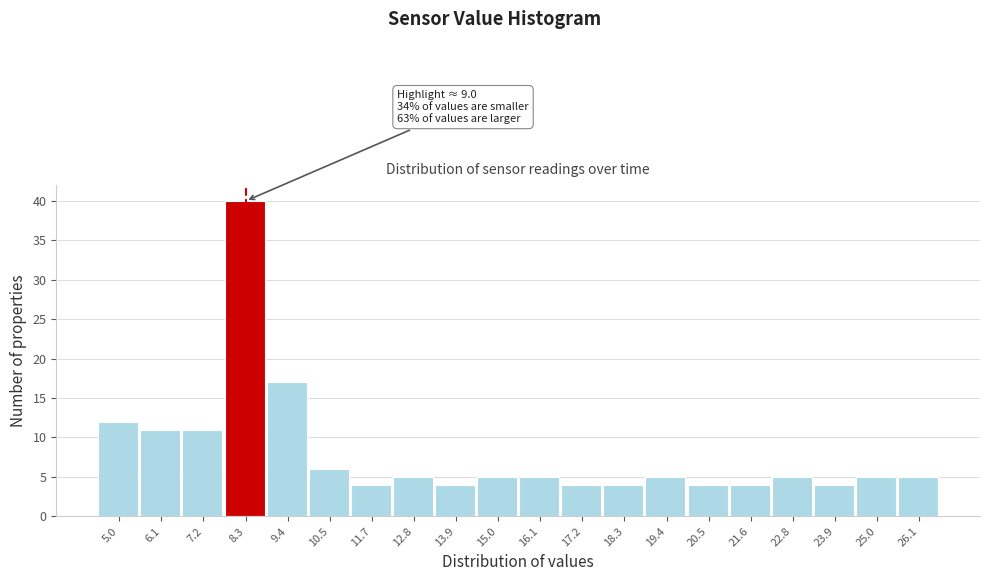

Reading right to left, transcribe all the data shown in this chart.

26.1=5	25.0=5	23.9=4	22.8=5	21.6=4	20.5=4	19.4=5	18.3=4	17.2=4	16.1=5	15.0=5	13.9=4	12.8=5	11.7=4	10.5=6	9.4=17	8.3=40	7.2=11	6.1=11	5.0=12